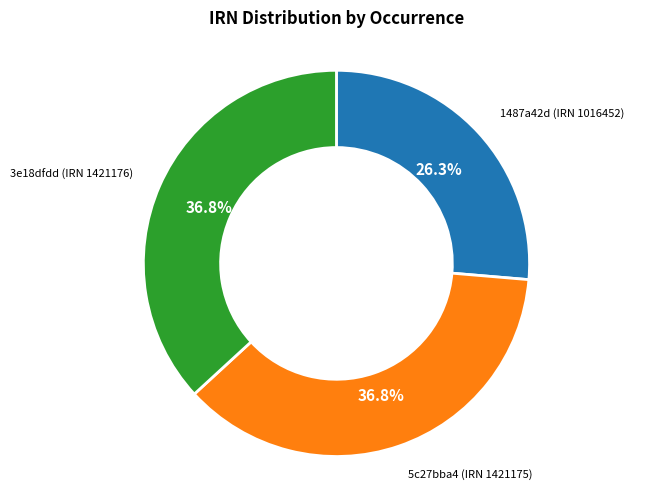

Is there any slice that represents more than half of the pie?

No